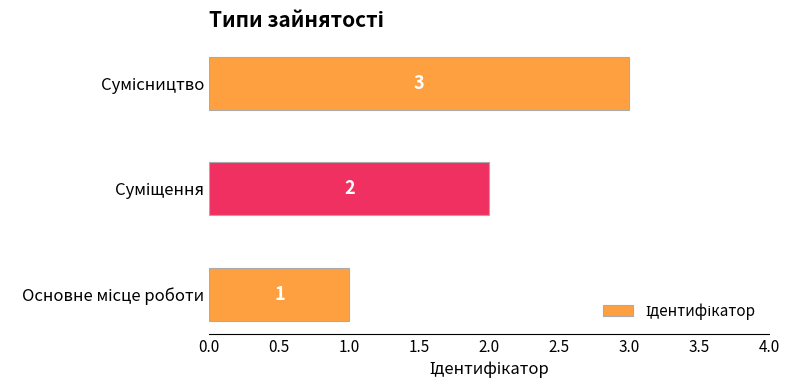

Count the values in the range 1 to 3.

3